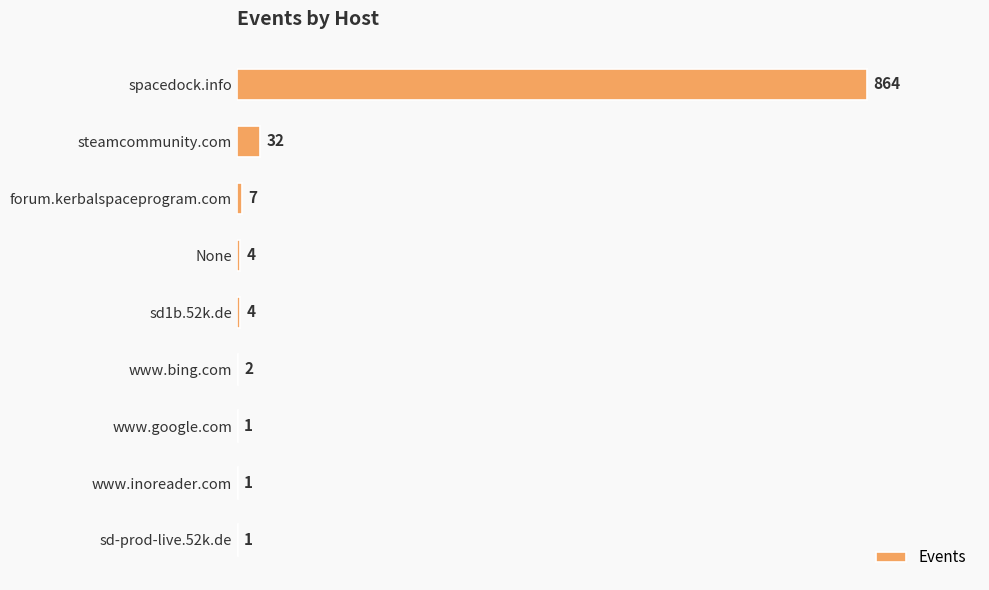

Reading top to bottom, extract all data points from this chart.

spacedock.info=864	steamcommunity.com=32	forum.kerbalspaceprogram.com=7	None=4	sd1b.52k.de=4	www.bing.com=2	www.google.com=1	www.inoreader.com=1	sd-prod-live.52k.de=1